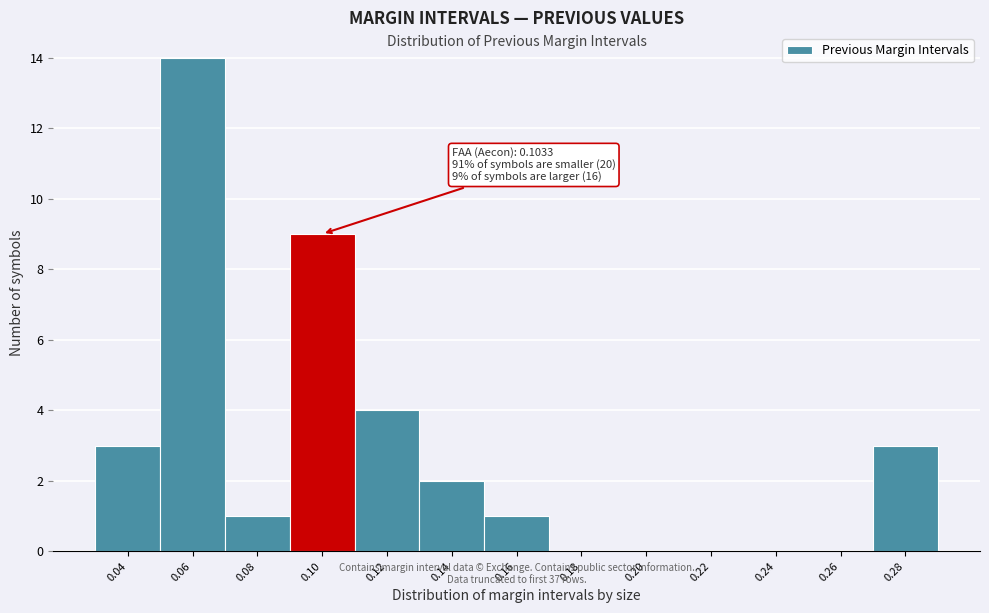

Reading right to left, extract all data points from this chart.

0.28=3	0.26=0	0.24=0	0.22=0	0.20=0	0.18=0	0.16=1	0.14=2	0.12=4	0.10=9	0.08=1	0.06=14	0.04=3